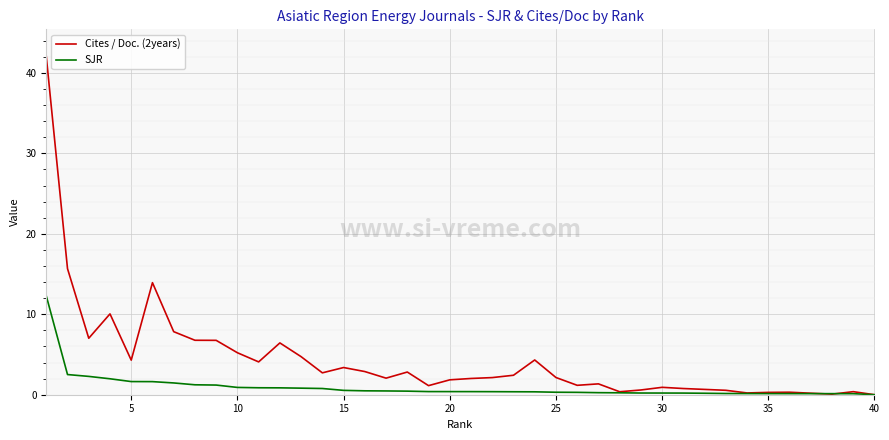

List the series in order of their overall mean, lowest first.

SJR, Cites / Doc. (2years)